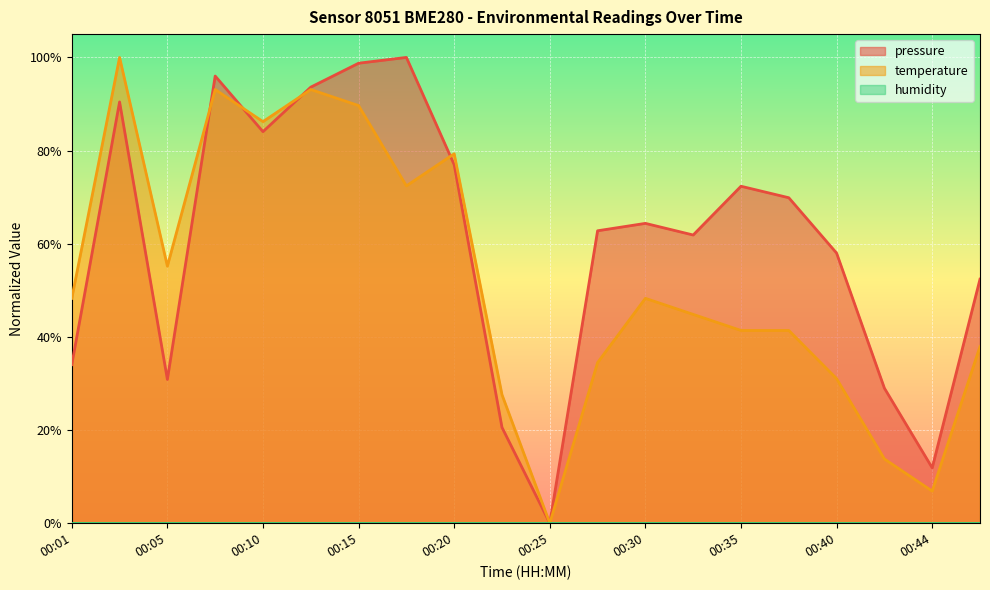

Where do temperature and pressure first cross each other?

00:05 and 00:08